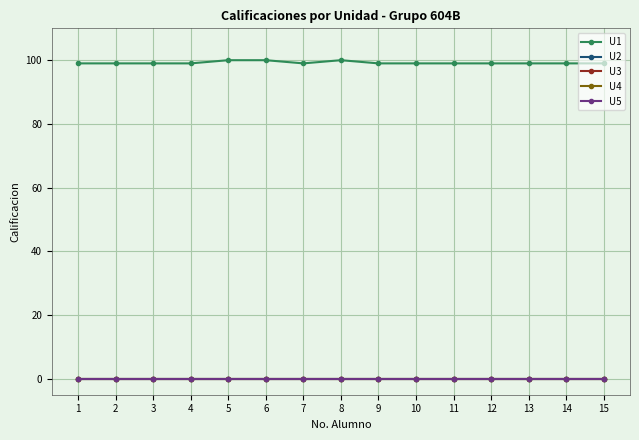

Reading left to right, transcribe all the data shown in this chart.

U1: 99	99	99	99	100	100	99	100	99	99	99	99	99	99	99
U2: 0	0	0	0	0	0	0	0	0	0	0	0	0	0	0
U3: 0	0	0	0	0	0	0	0	0	0	0	0	0	0	0
U4: 0	0	0	0	0	0	0	0	0	0	0	0	0	0	0
U5: 0	0	0	0	0	0	0	0	0	0	0	0	0	0	0